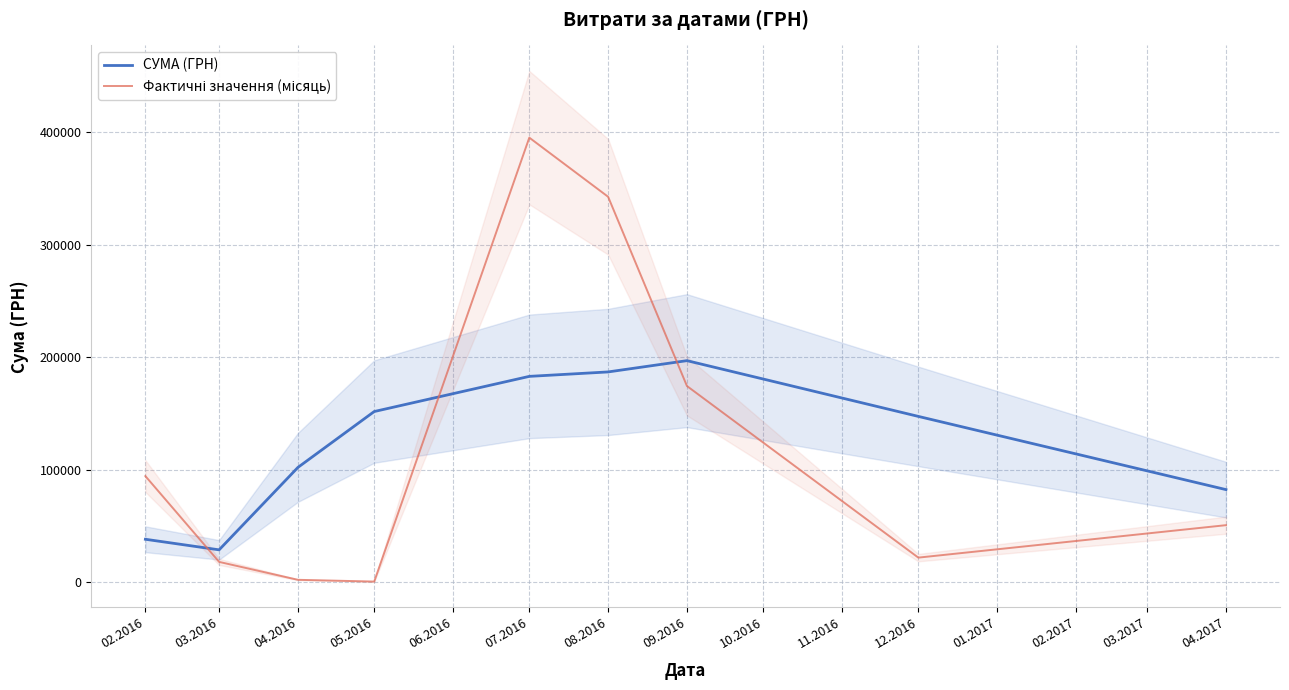

True or false: Фактичні значення (місяць) has a value of 2224.6 at 04.2016.

True